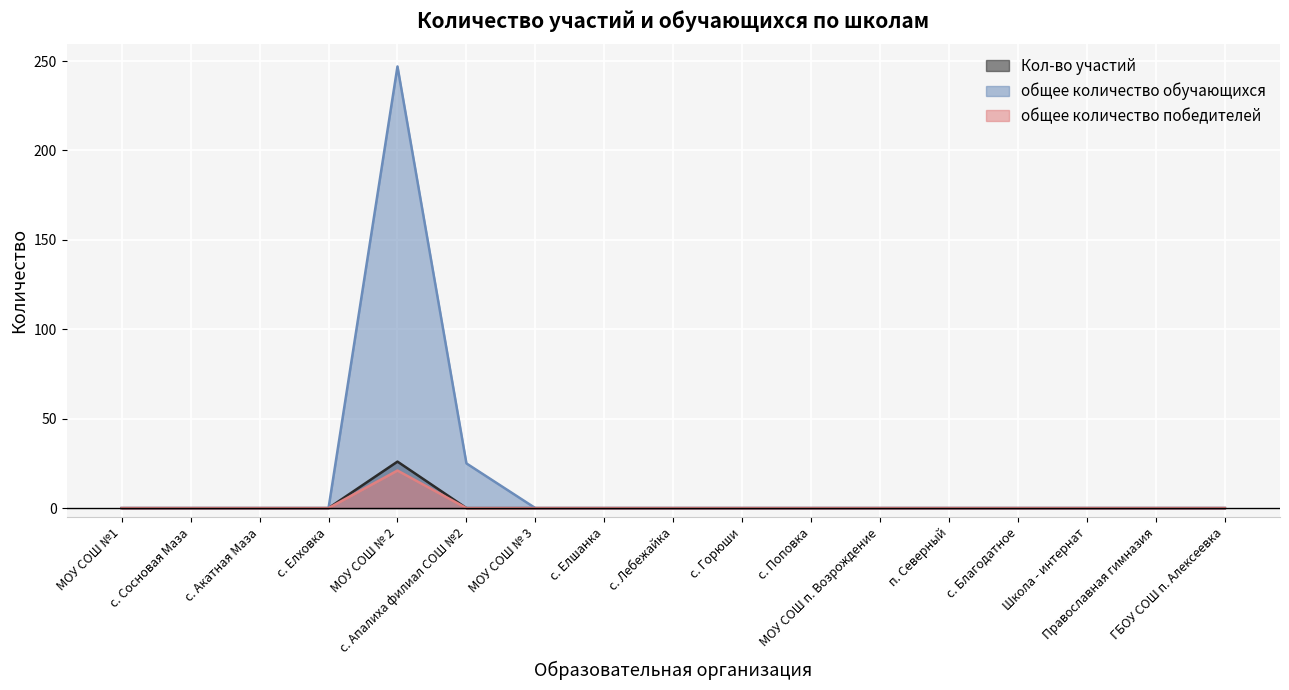

Is the value of общее количество обучающихся at п. Северный greater than the value of общее количество победителей at с. Горюши?

No